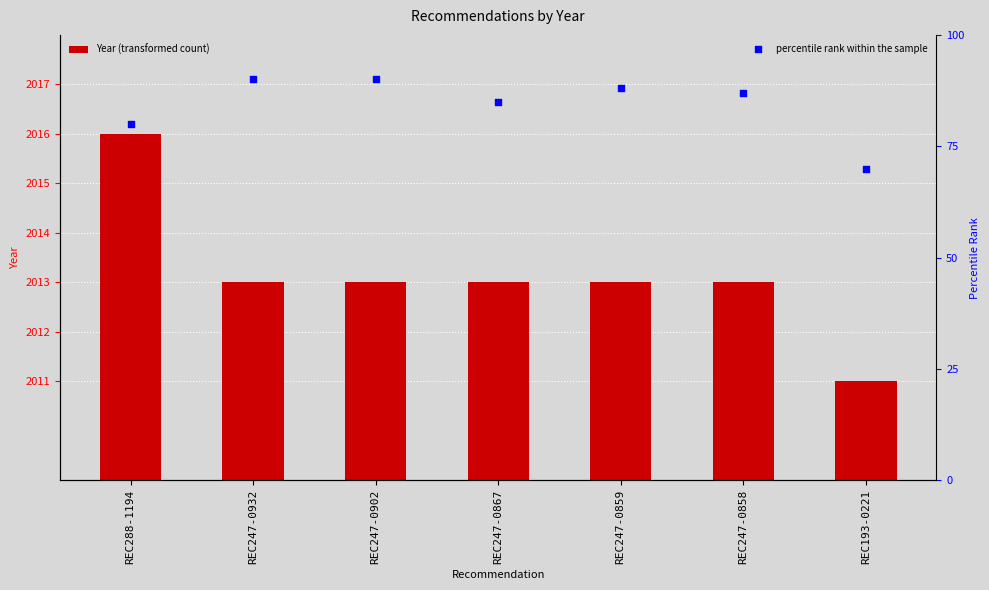

Which series reaches the minimum Y coordinate?

Year